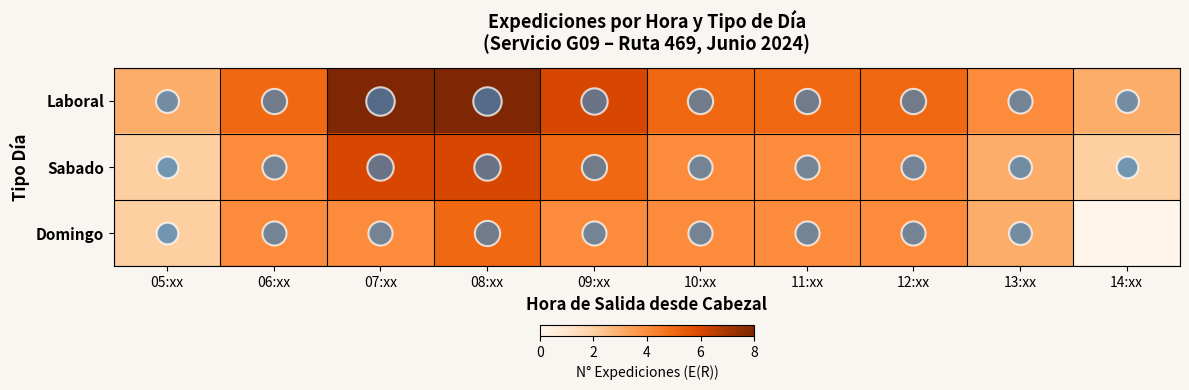

Reading left to right, list all the values displayed in this chart.

Laboral: 05:xx=3	06:xx=5	07:xx=8	08:xx=8	09:xx=6	10:xx=5	11:xx=5	12:xx=5	13:xx=4	14:xx=3
Sabado: 05:xx=2	06:xx=4	07:xx=6	08:xx=6	09:xx=5	10:xx=4	11:xx=4	12:xx=4	13:xx=3	14:xx=2
Domingo: 05:xx=2	06:xx=4	07:xx=4	08:xx=5	09:xx=4	10:xx=4	11:xx=4	12:xx=4	13:xx=3	14:xx=0